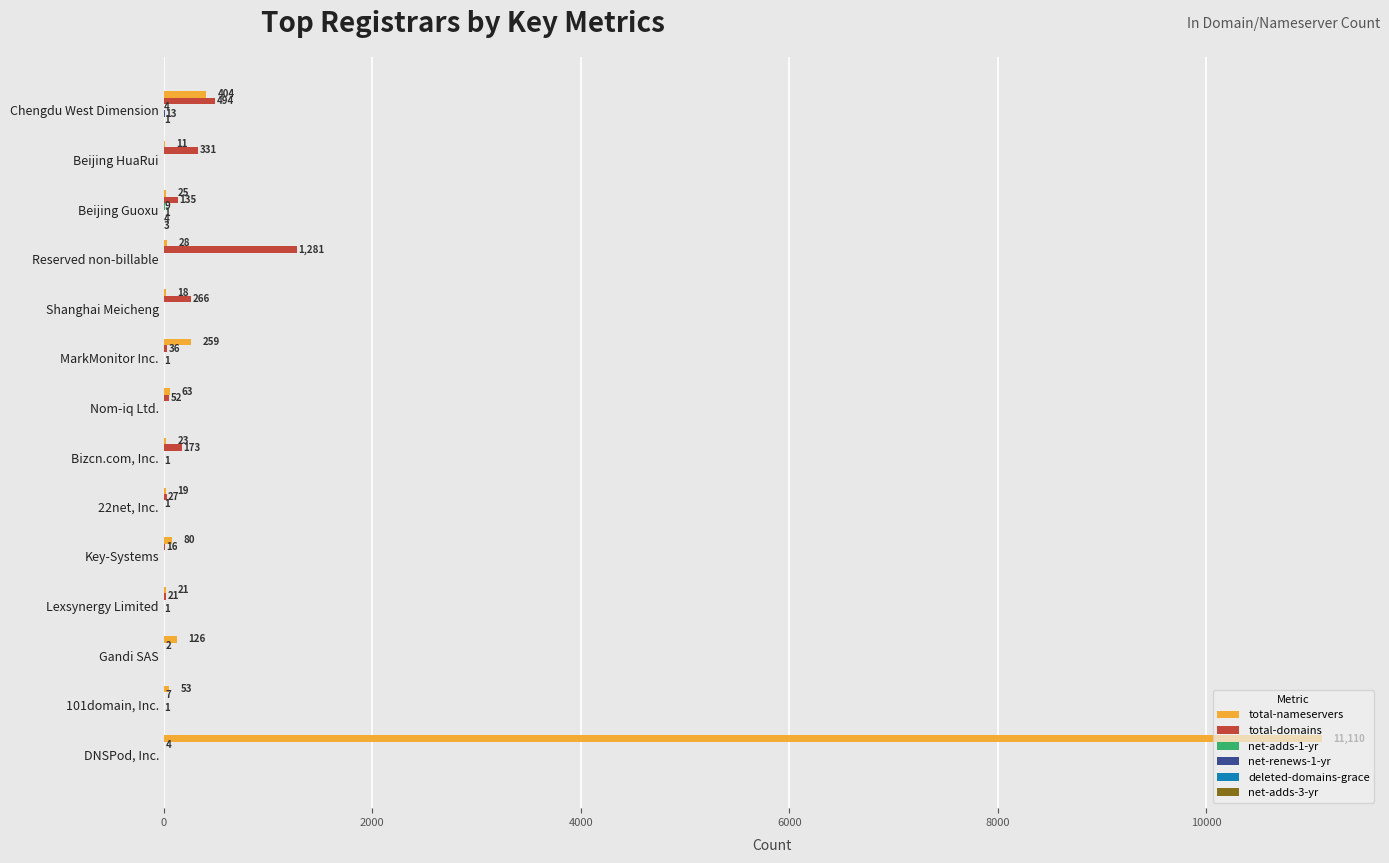

Where is total-domains nearest to the value 641?

Chengdu West Dimension